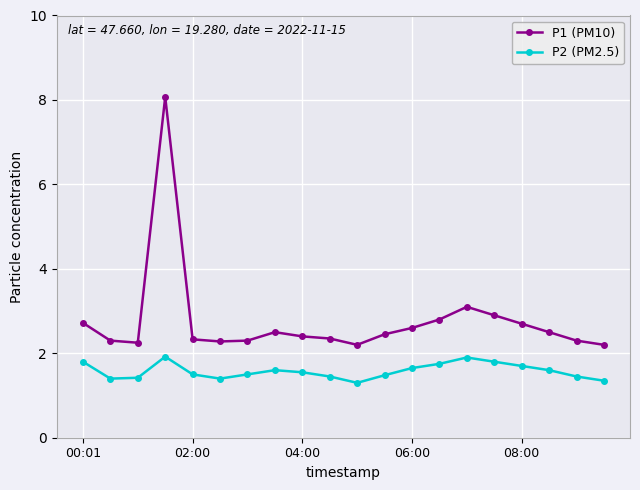

True or false: P1 (PM10) has more than 1 interior local peaks.

True